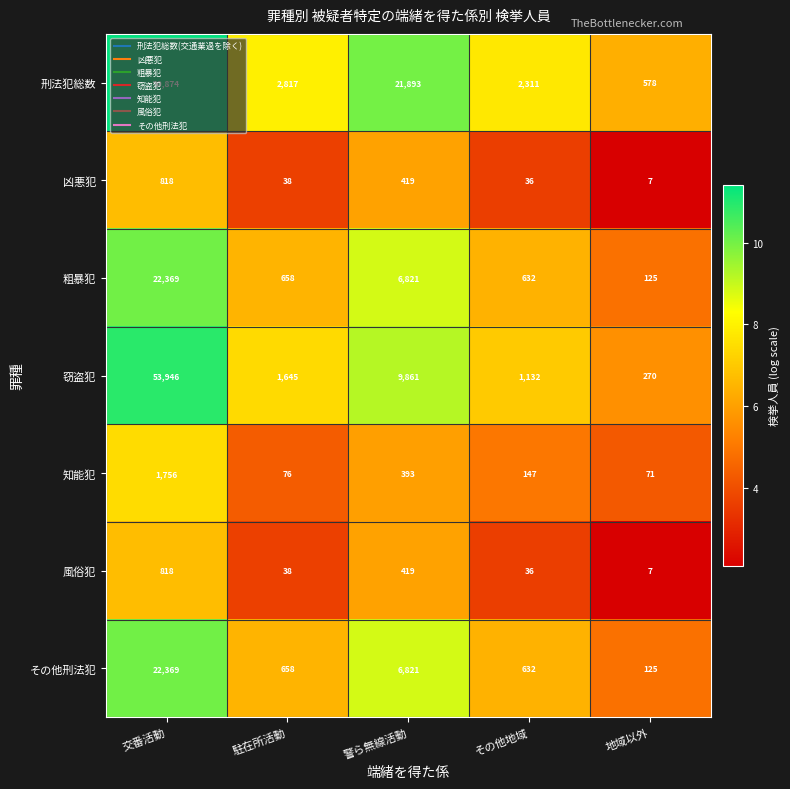

At how many categories does at least one series exceed 9?

5